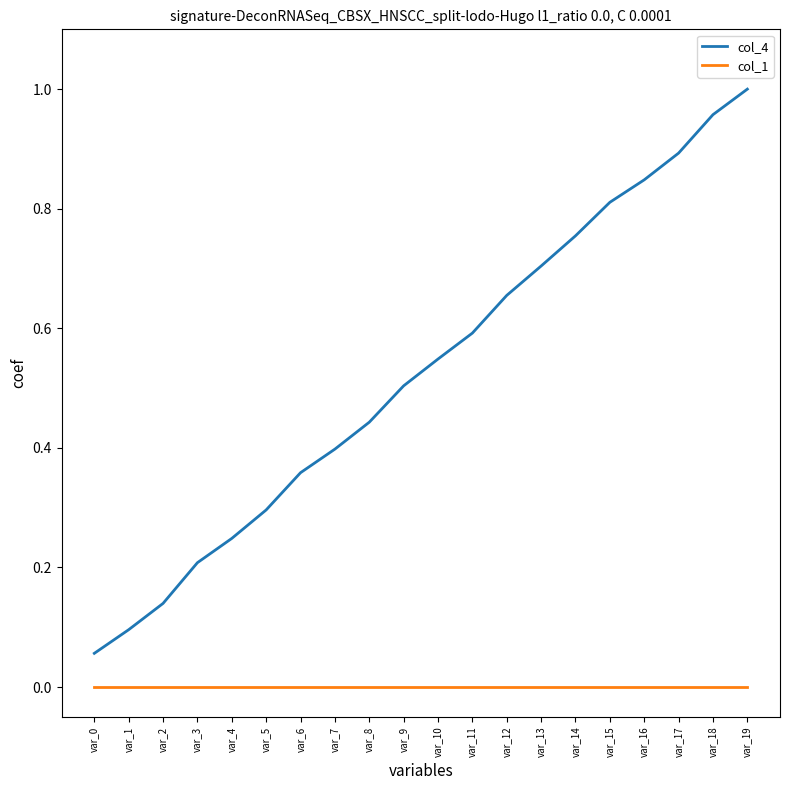

What is the difference between the second highest and minimum values in the col_4 series?

0.9